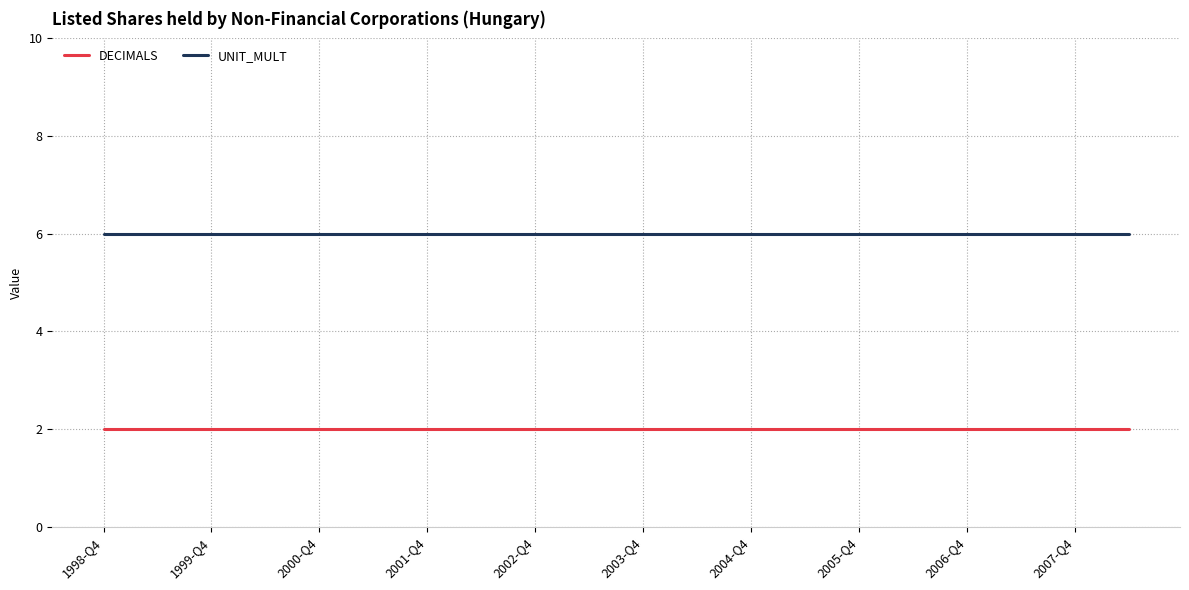

True or false: DECIMALS and UNIT_MULT intersect in this chart.

False